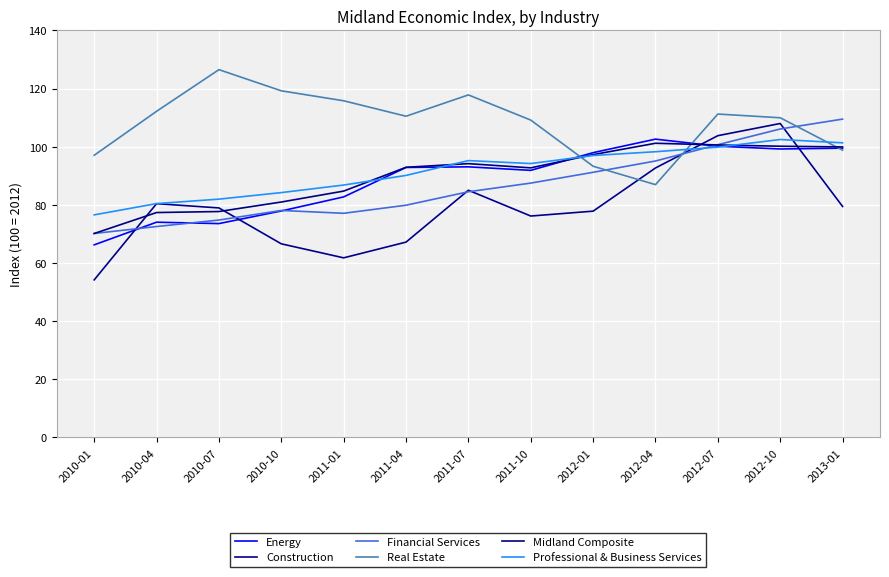

What is the sum of the Professional & Business Services values at 2011-01 and 2012-07?

186.7